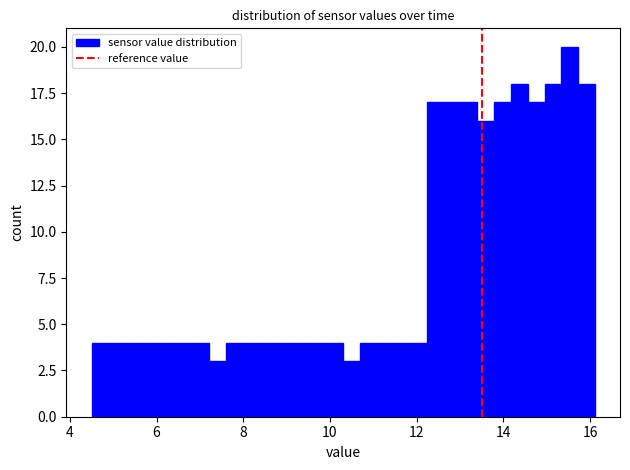

Read against the x-axis, roughly where is the centre of the tallest bar?

15.6